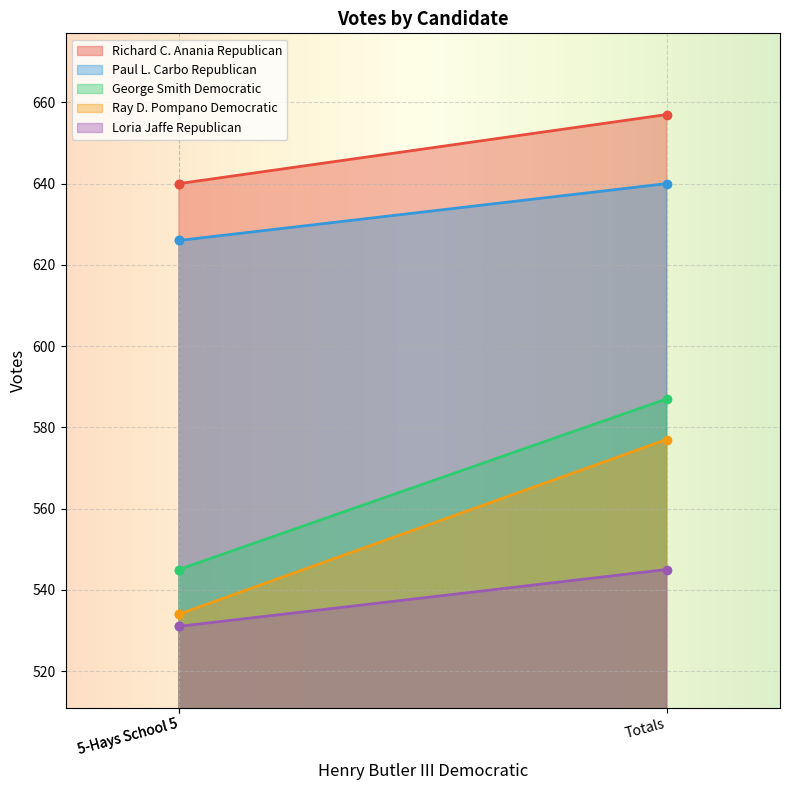

What are all the series names shown in the legend?

Richard C. Anania Republican, Paul L. Carbo Republican, George Smith Democratic, Ray D. Pompano Democratic, Loria Jaffe Republican